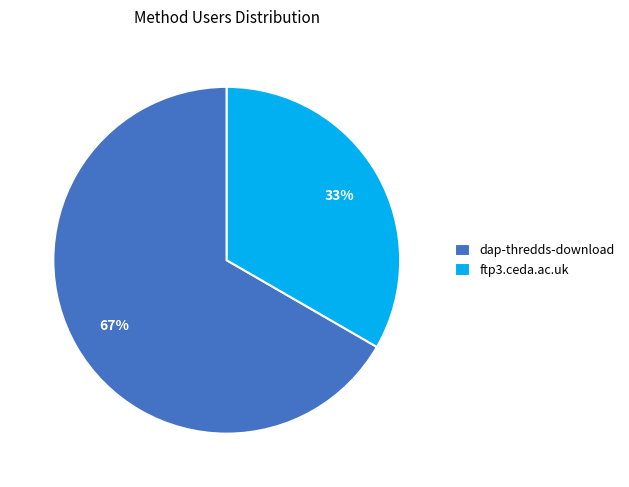

Which category has the biggest portion of the pie?

dap-thredds-download